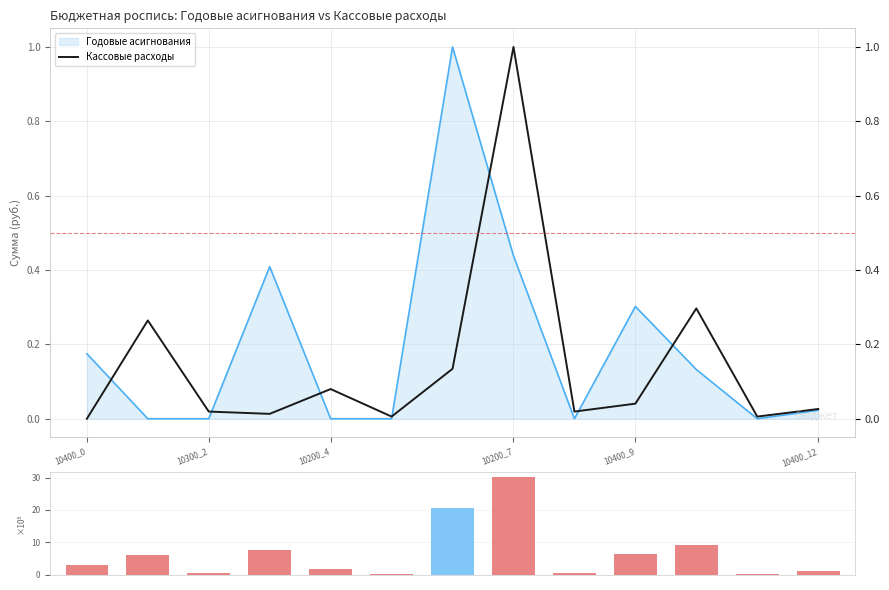

At which category is the sum across all series the highest?

10200_7